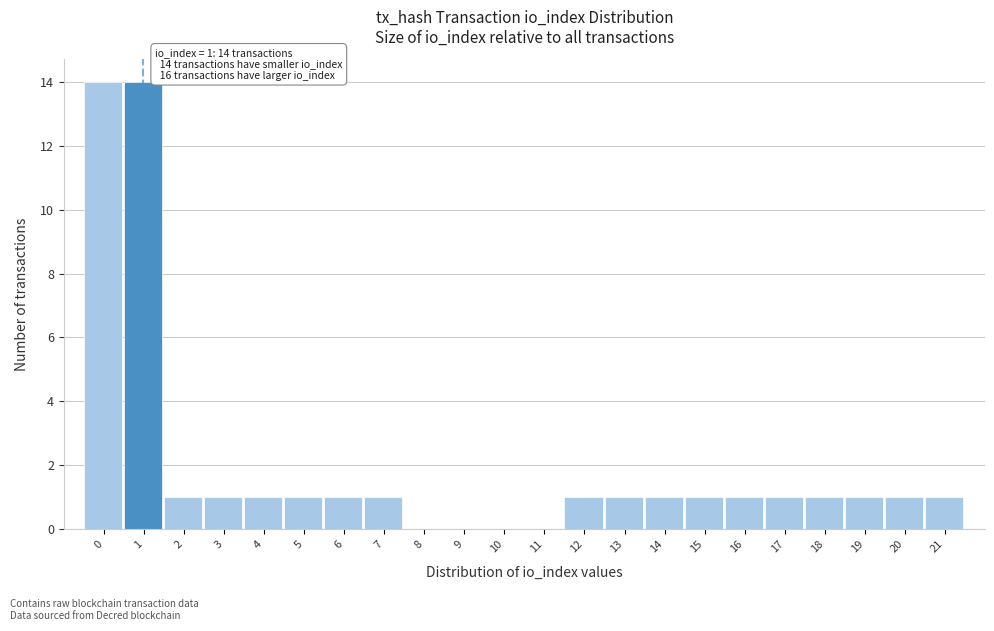

Reading left to right, transcribe all the data shown in this chart.

0=14	1=14	2=1	3=1	4=1	5=1	6=1	7=1	8=0	9=0	10=0	11=0	12=1	13=1	14=1	15=1	16=1	17=1	18=1	19=1	20=1	21=1